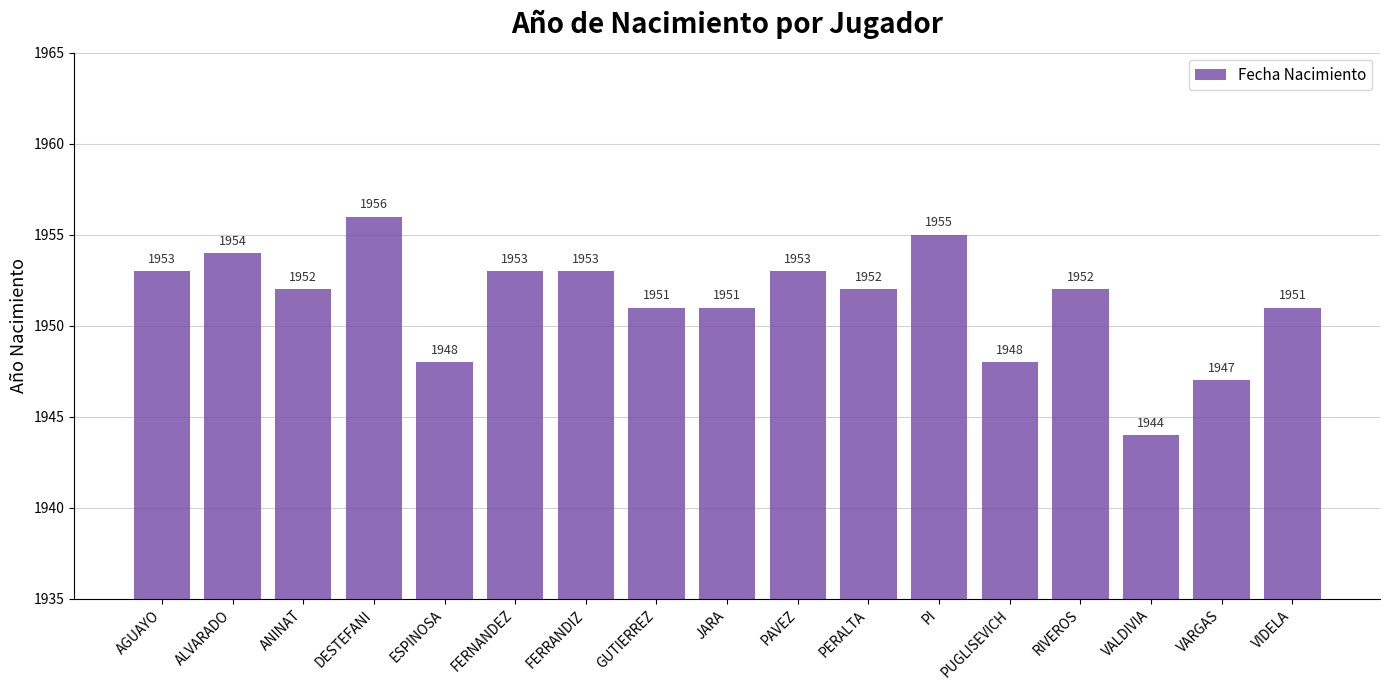

Is it true that the value at RIVEROS is 1952?

True